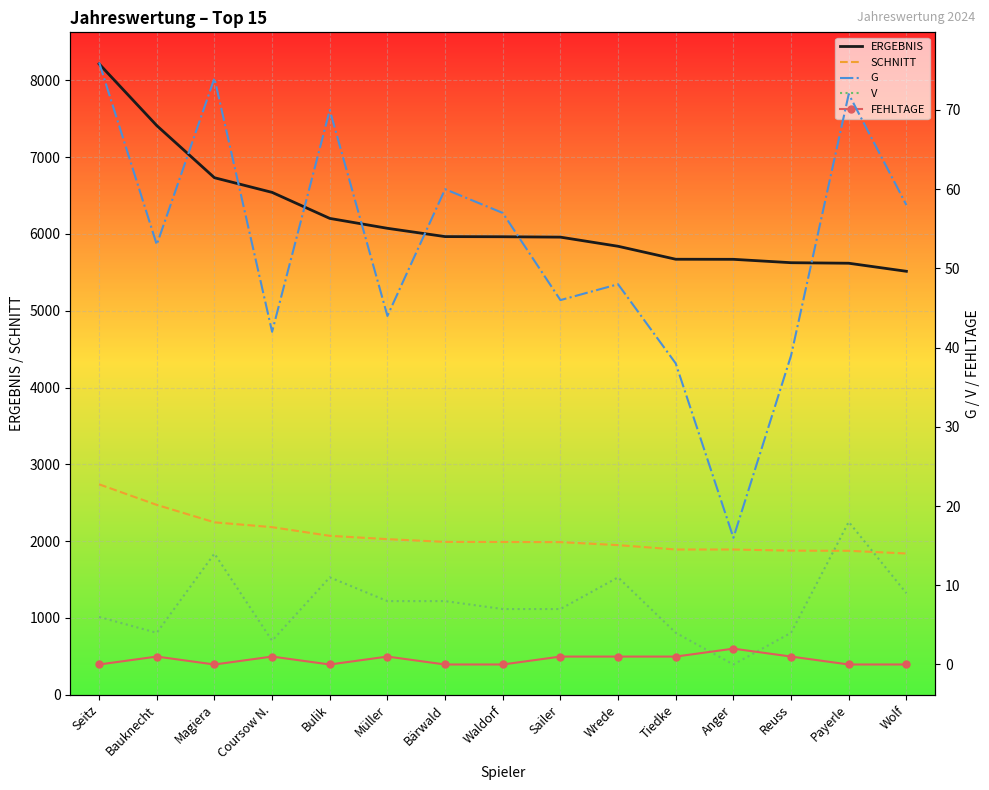

The ERGEBNIS series shows 5670 at Anger. True or false?

True